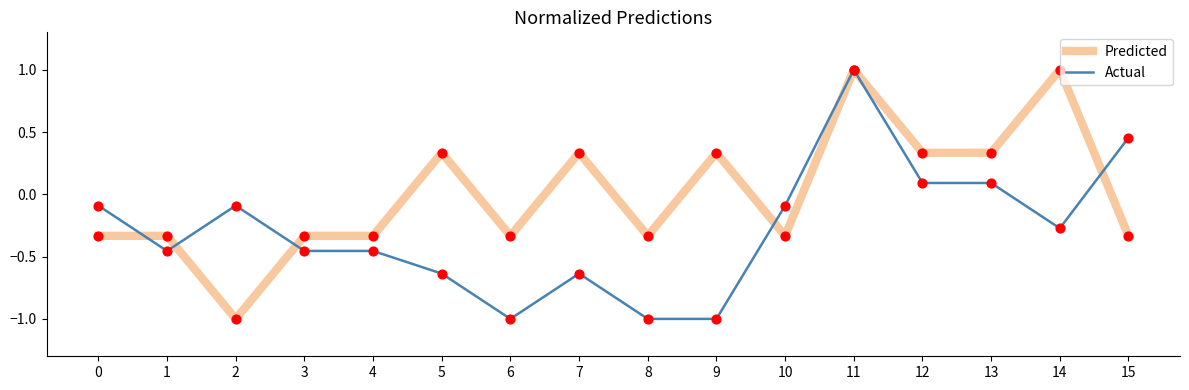

What is the total value across all series at 13?

0.4